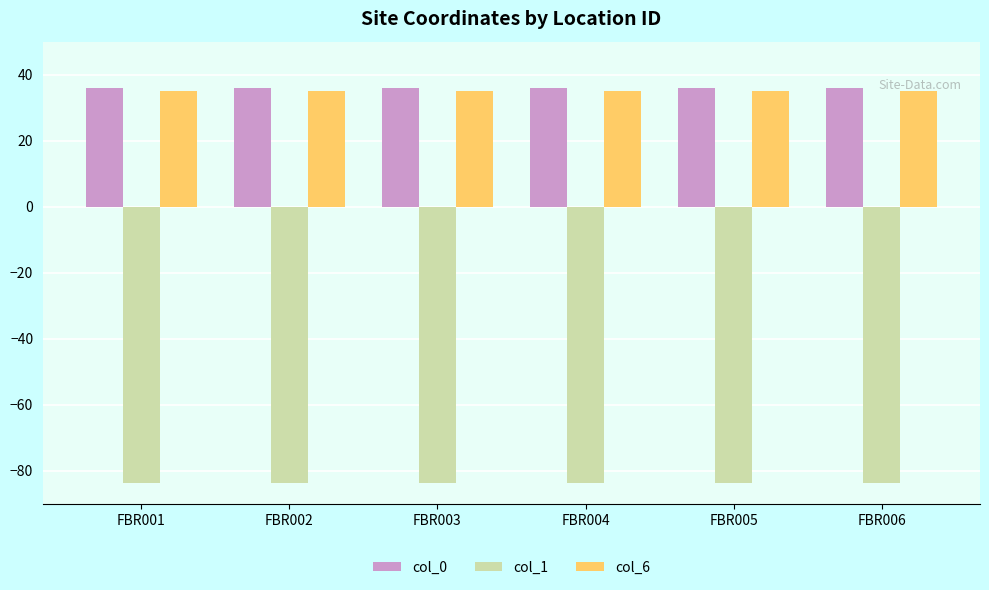

At how many categories does at least one series exceed 33?

6